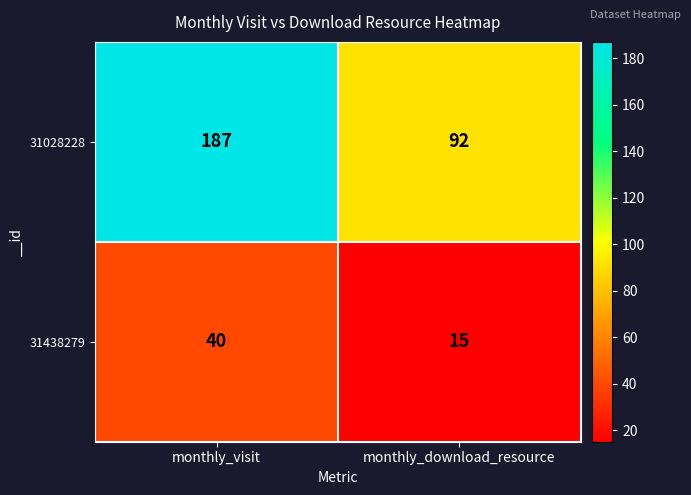

What is the maximum value for 31438279?

40